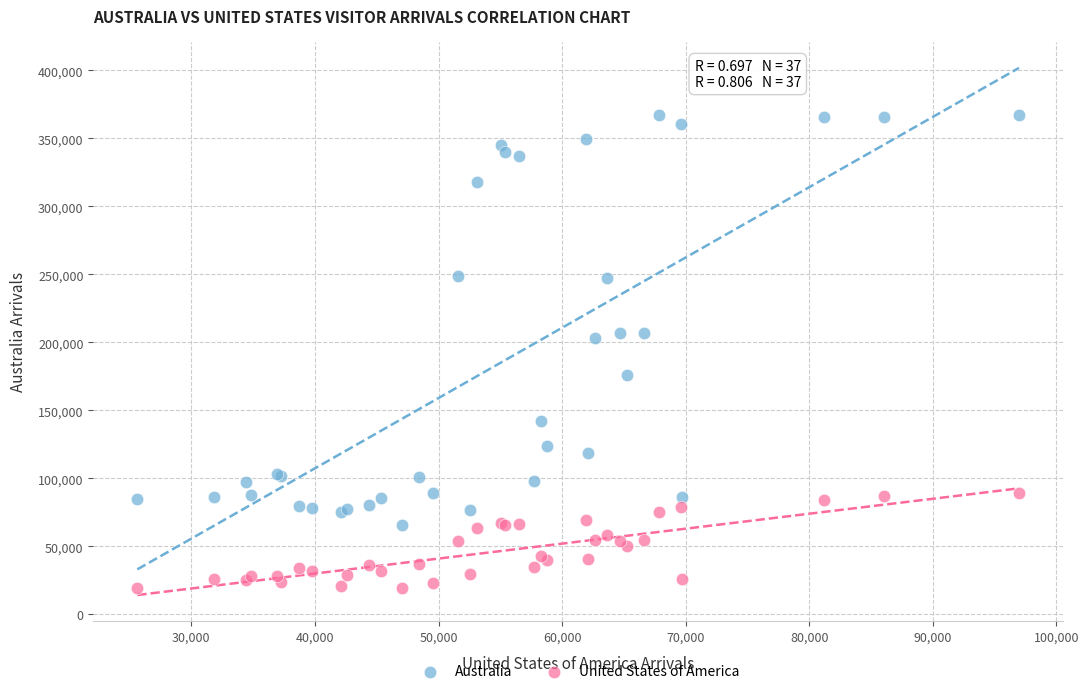

Which series has the largest Y range (max minus min)?

Australia